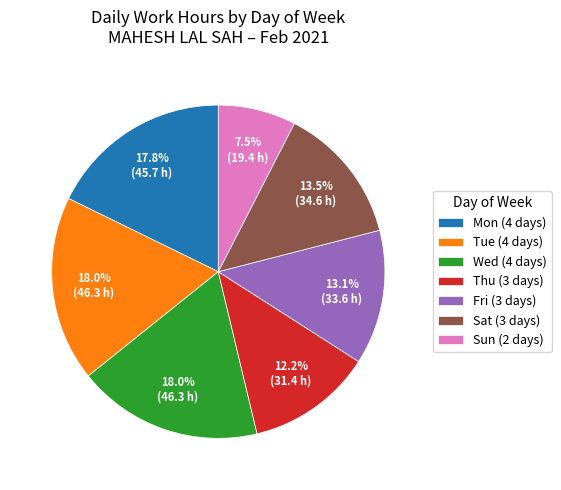

Count the number of slices in the pie.

7